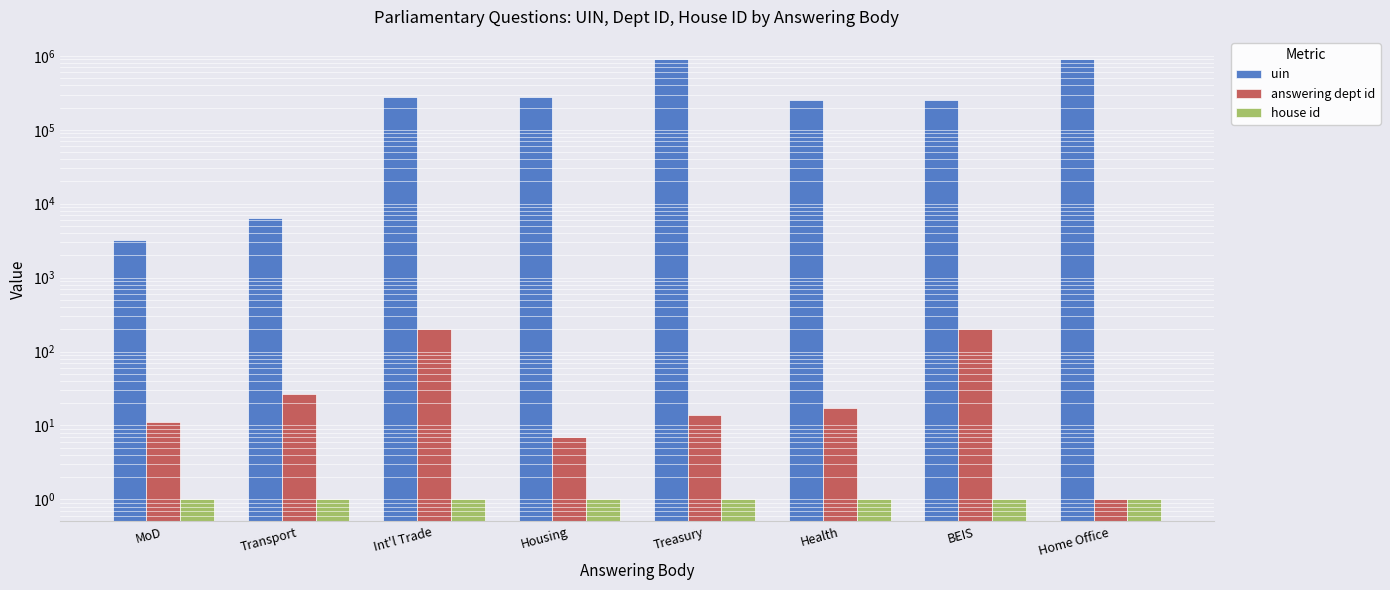

True or false: house id has a value of 1 at Housing.

True